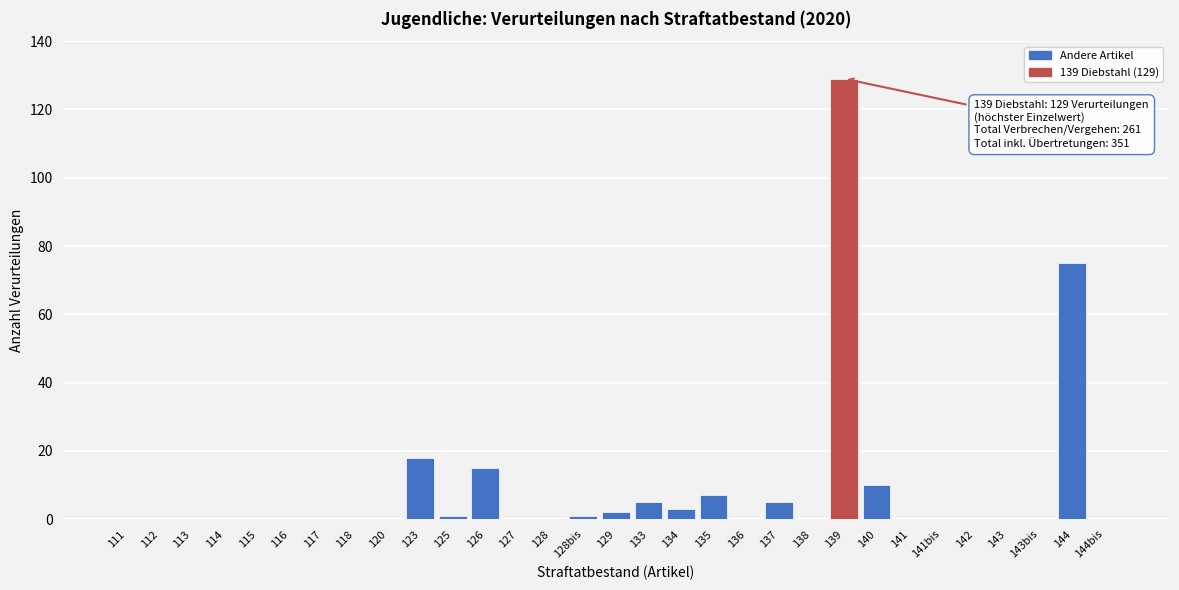

What is the change in value from 112 to 144?

+75